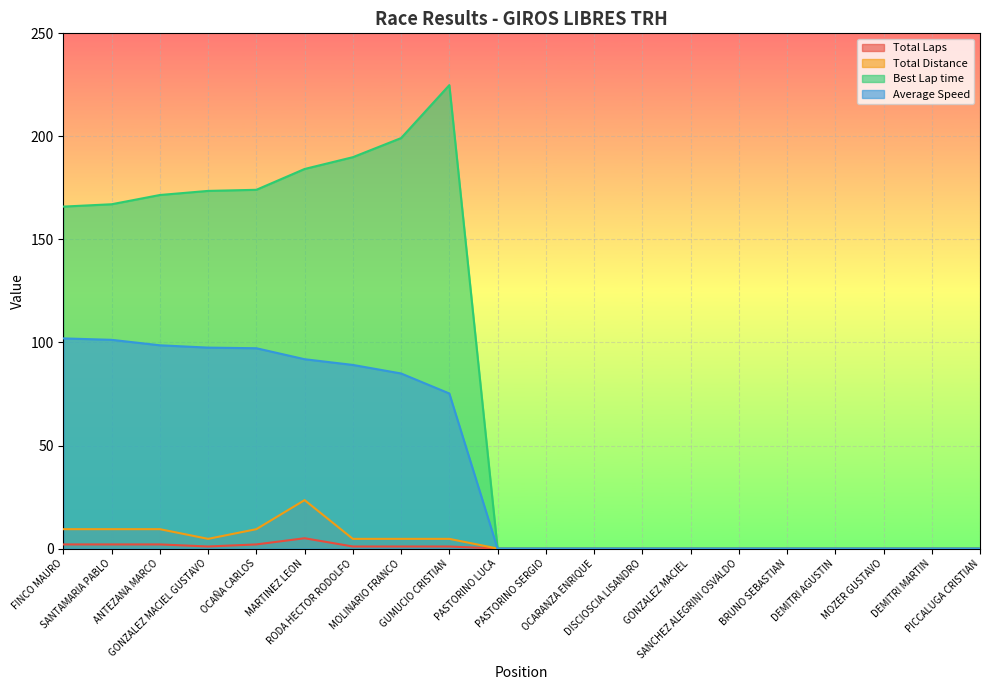

Where is the first local maximum for Best Lap time?

GUMUCIO CRISTIAN